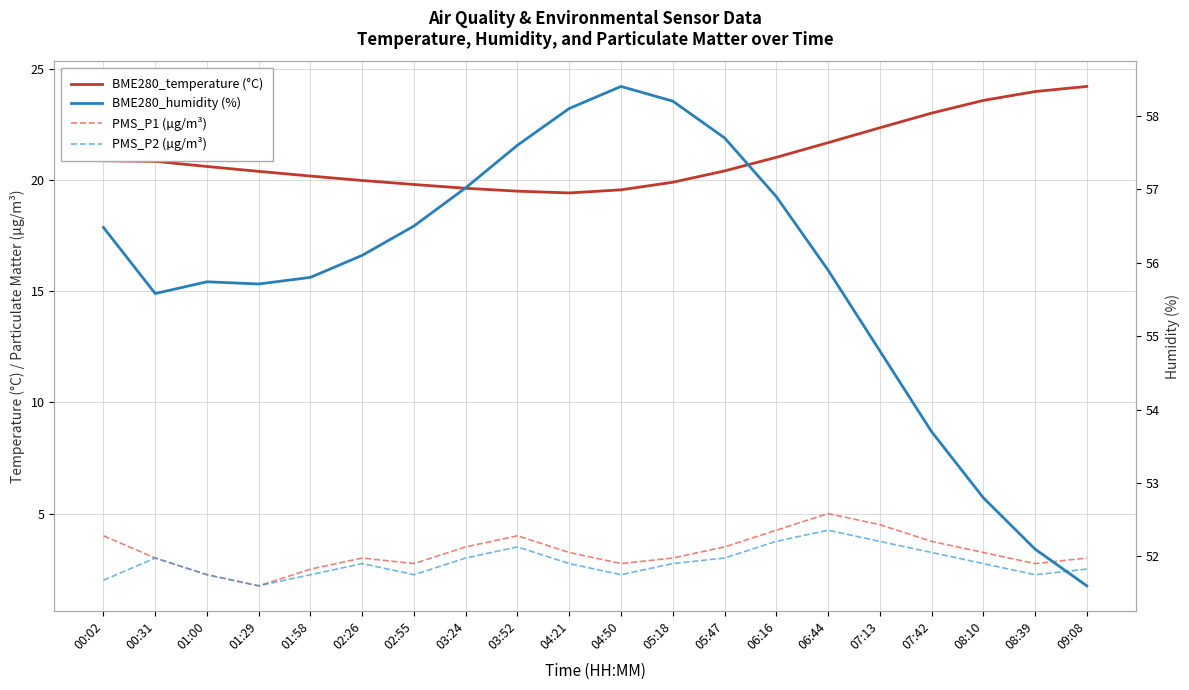

True or false: PMS_P2 (µg/m³) and BME280_humidity (%) cross at least once.

False